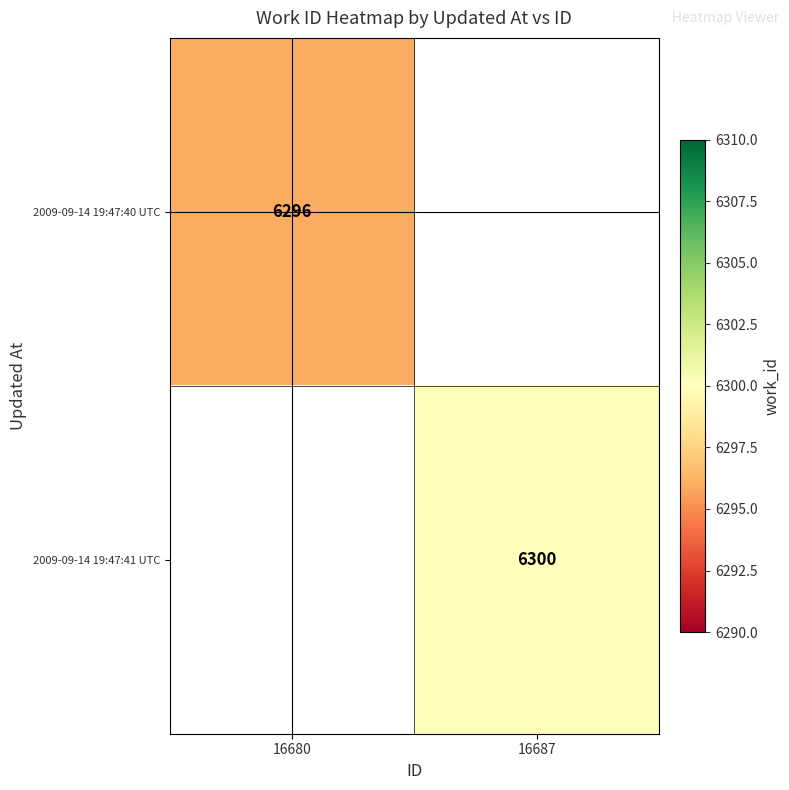

How many categories are shown in the chart?

2